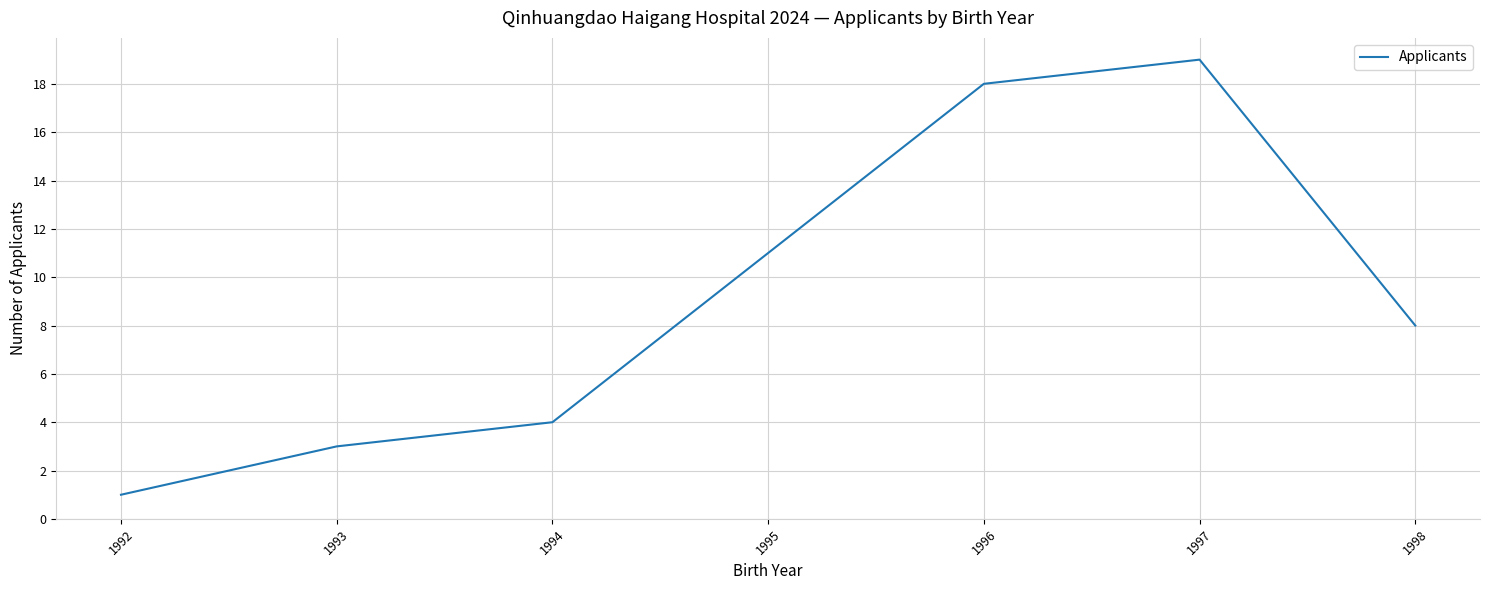

The value at 1997 is 19. True or false?

True